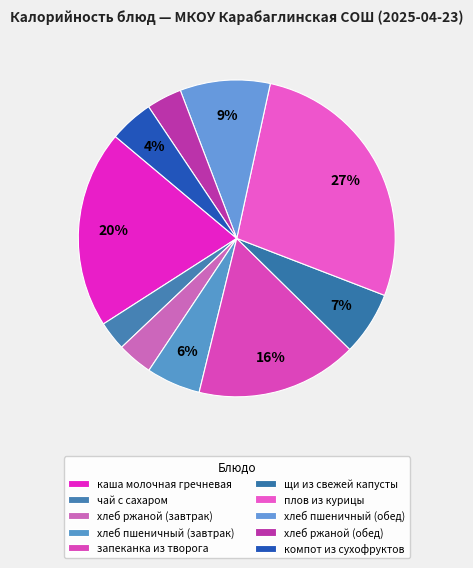

How many segments does this pie chart have?

10